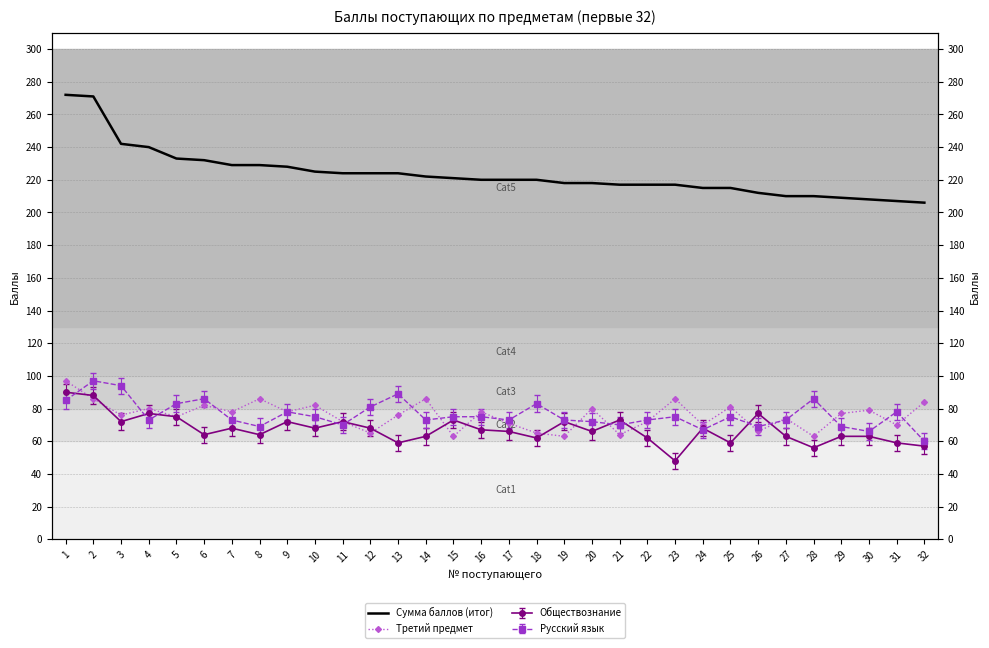

Reading right to left, extract all data points from this chart.

Сумма баллов (итог): 206	207	208	209	210	210	212	215	215	217	217	217	218	218	220	220	220	221	222	224	224	224	225	228	229	229	232	233	240	242	271	272
Третий предмет: 84	70	79	77	63	74	66	81	70	86	72	64	80	63	65	71	78	63	86	76	65	72	82	78	86	78	82	75	80	76	86	97